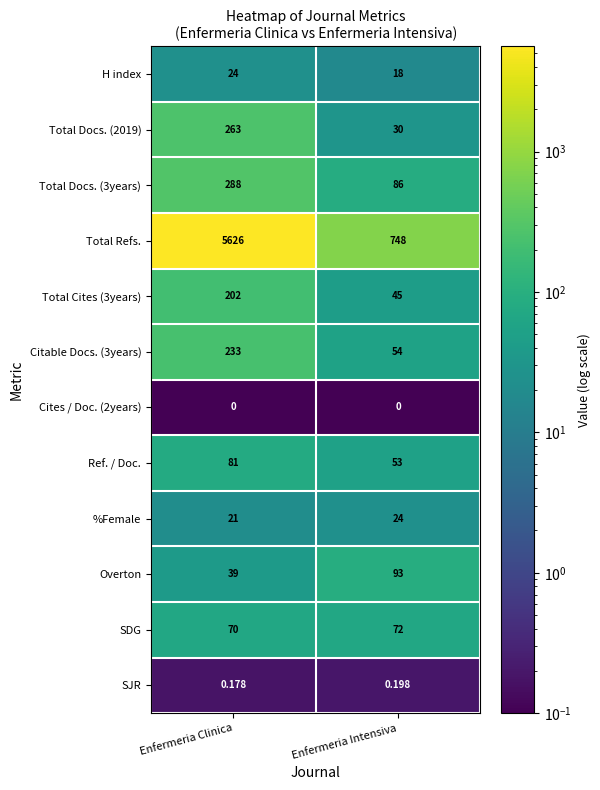

At which category is the sum across all series the highest?

Enfermeria Clinica